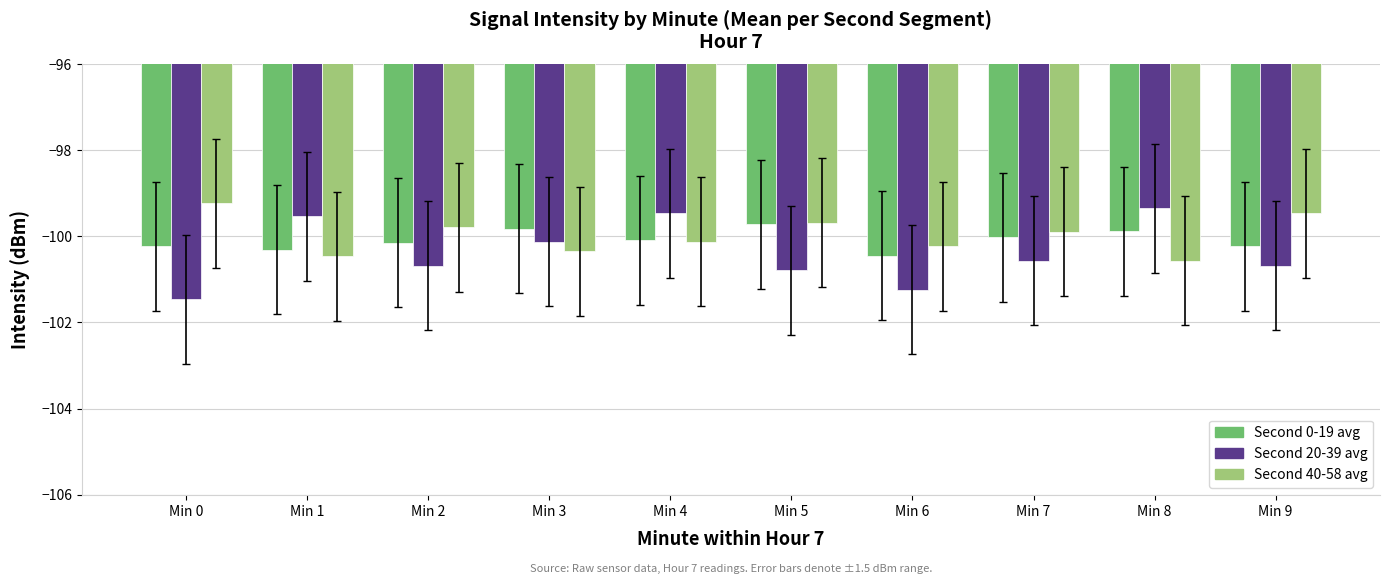

What is the total value across all series at Min 8?

-299.8